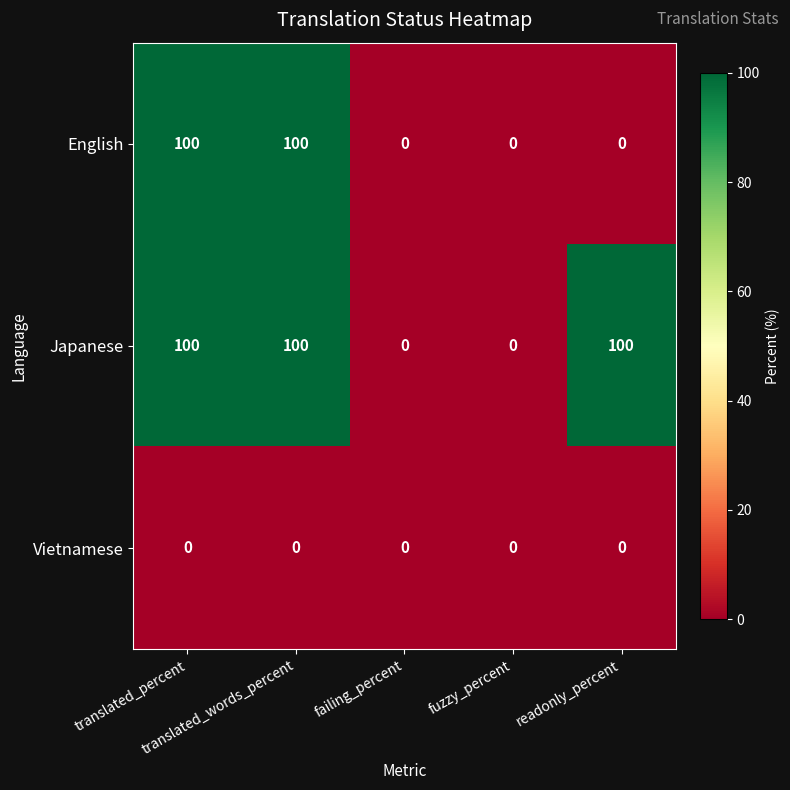

Rank the series by their average value, from highest to lowest.

Japanese, English, Vietnamese